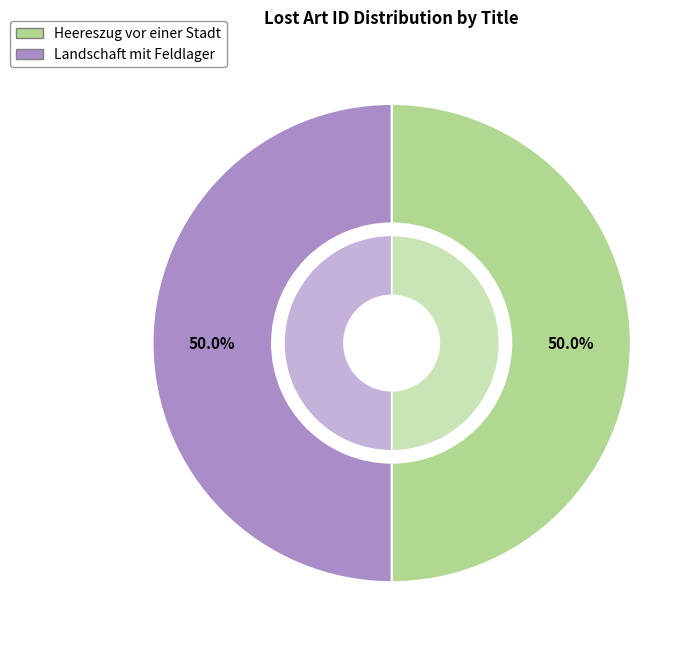

Combined, what portion of the pie is Heereszug vor einer Stadt and Landschaft mit Feldlager?

100.0%